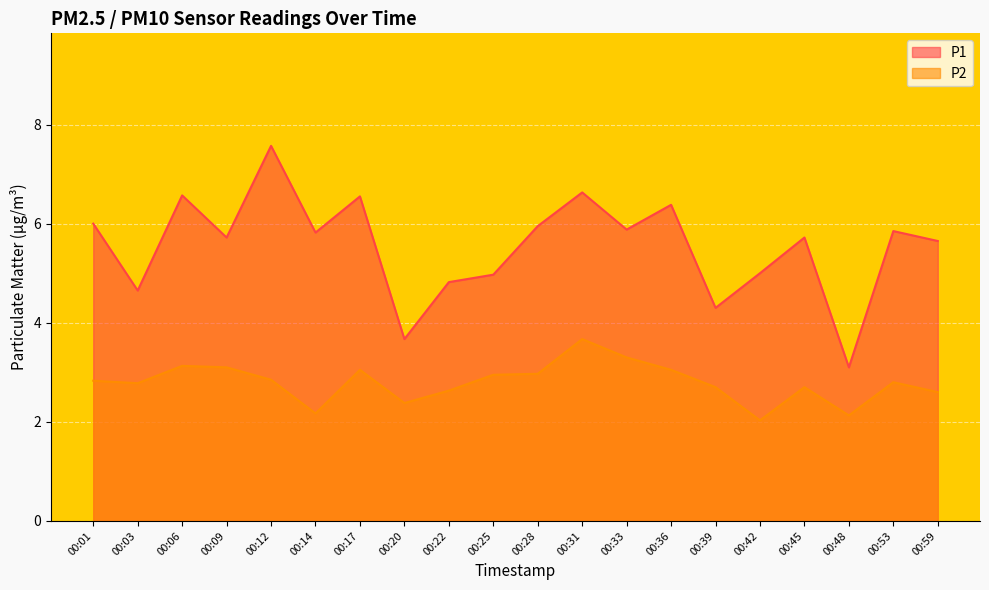

How many lines are shown in the chart?

2